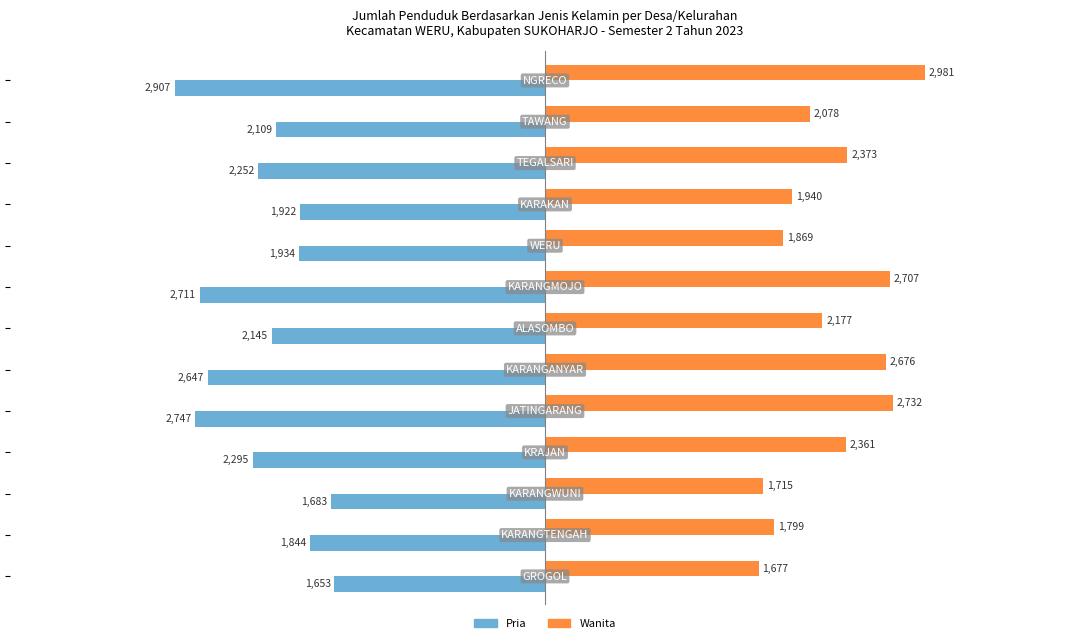

What is the sum of all Pria values?

-28849